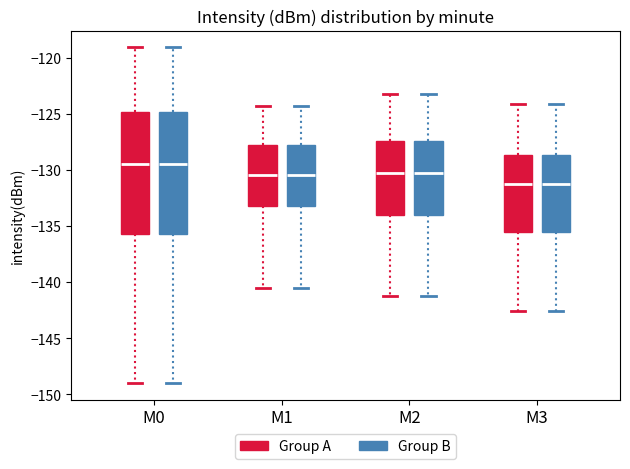

Reading left to right, read every box against the y-axis: the position of its median line, the range the box covers, and the ends of its whiskers. The values are not printed on the chart, so give them approximately, as read against the axis.

M0 (Group A): median -129.5, box -135.5 to -125.0, whiskers -149.0 to -119.0
M0 (Group B): median -129.5, box -135.5 to -125.0, whiskers -149.0 to -119.0
M1 (Group A): median -130.5, box -133.0 to -127.5, whiskers -140.5 to -124.5
M1 (Group B): median -130.5, box -133.0 to -127.5, whiskers -140.5 to -124.5
M2 (Group A): median -130.5, box -134.0 to -127.5, whiskers -141.0 to -123.0
M2 (Group B): median -130.5, box -134.0 to -127.5, whiskers -141.0 to -123.0
M3 (Group A): median -131.5, box -135.5 to -128.5, whiskers -142.5 to -124.0
M3 (Group B): median -131.5, box -135.5 to -128.5, whiskers -142.5 to -124.0